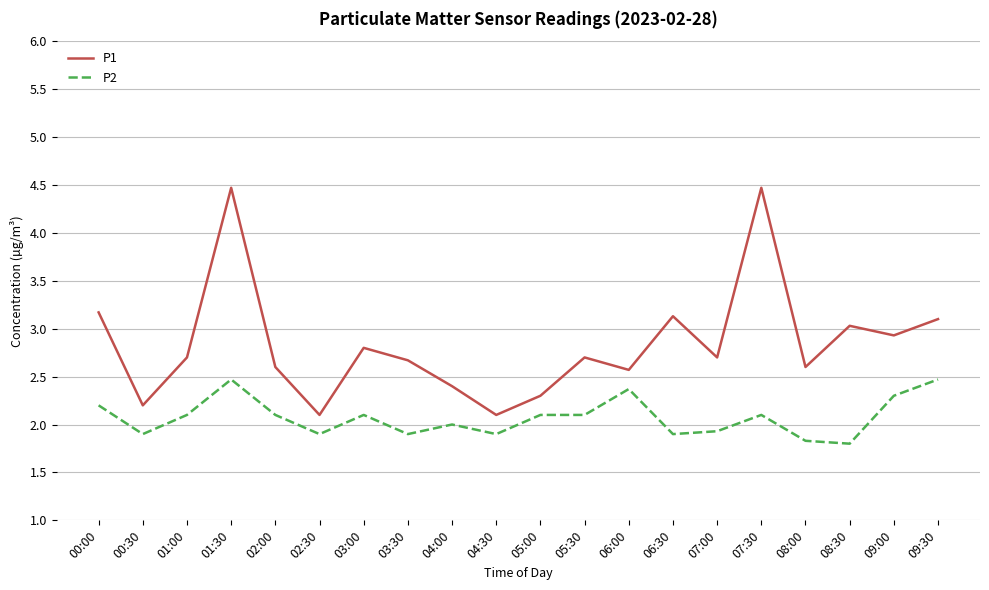

How many distinct data groups are displayed?

2